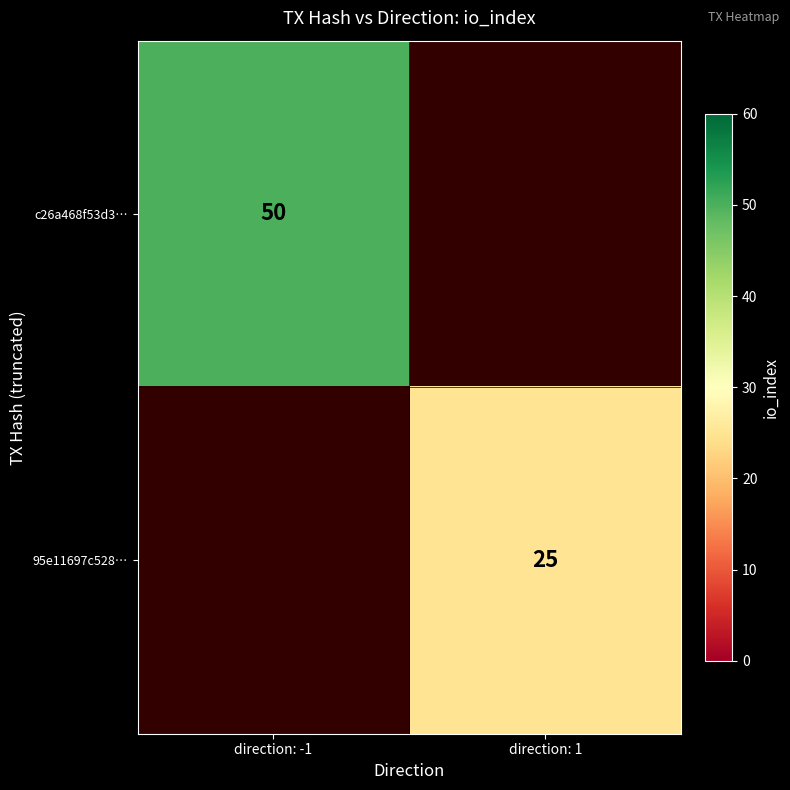

Is it true that c26a468f53d3… equals 50 at direction: -1?

True